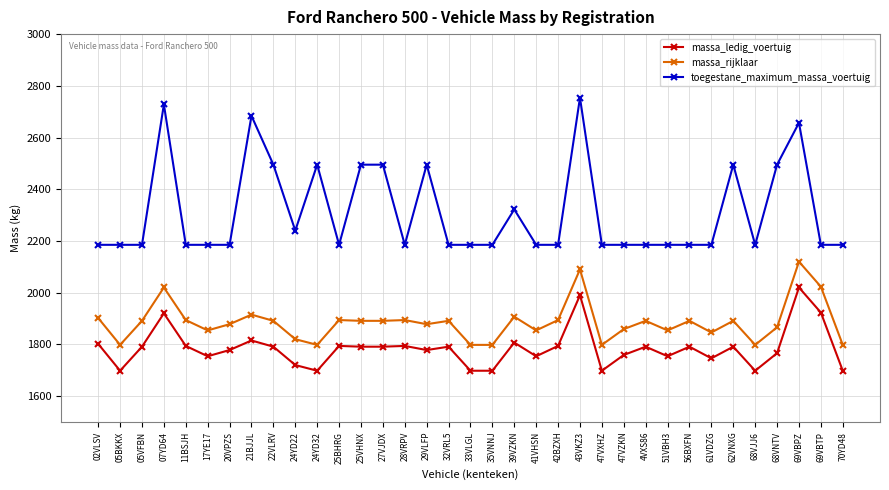

What is the sum of all toegestane_maximum_massa_voertuig values?

80920